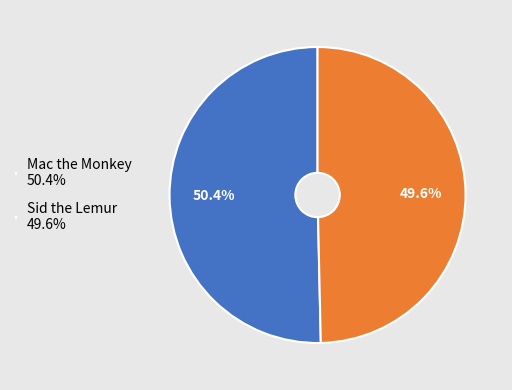

Approximately how many times larger is the value at Mac the Monkey 50.4% compared to Sid the Lemur 49.6%?

1.0